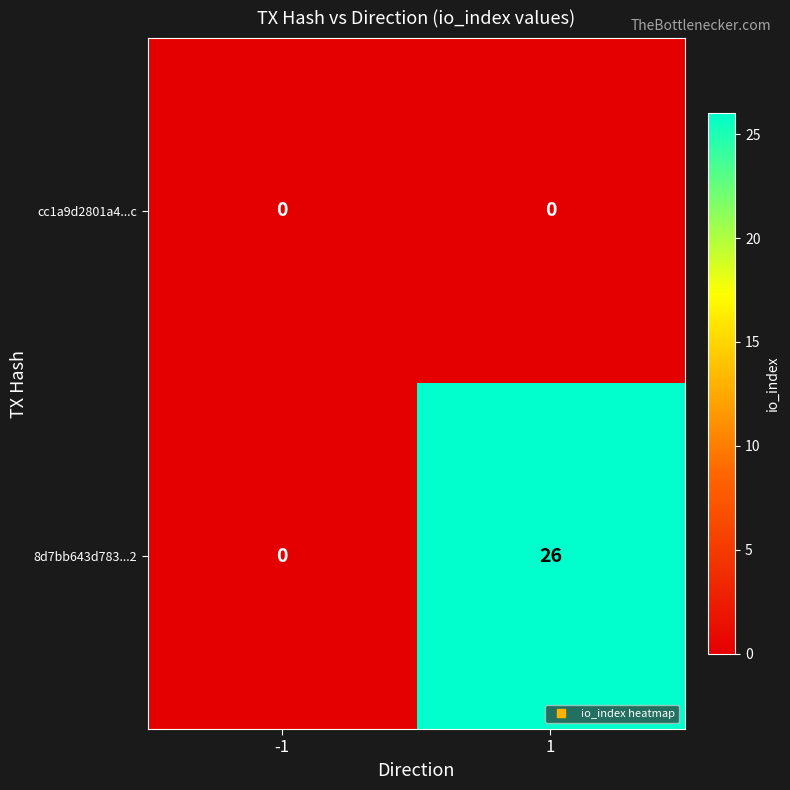

Which series has the widest spread of values?

8d7bb643d783...2